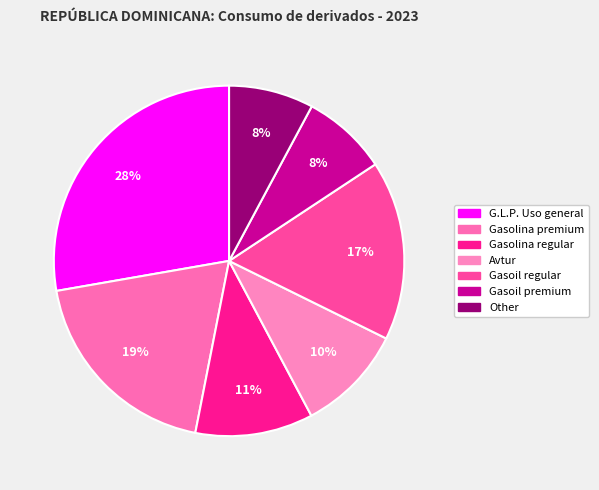

How many slices are in this pie chart?

7